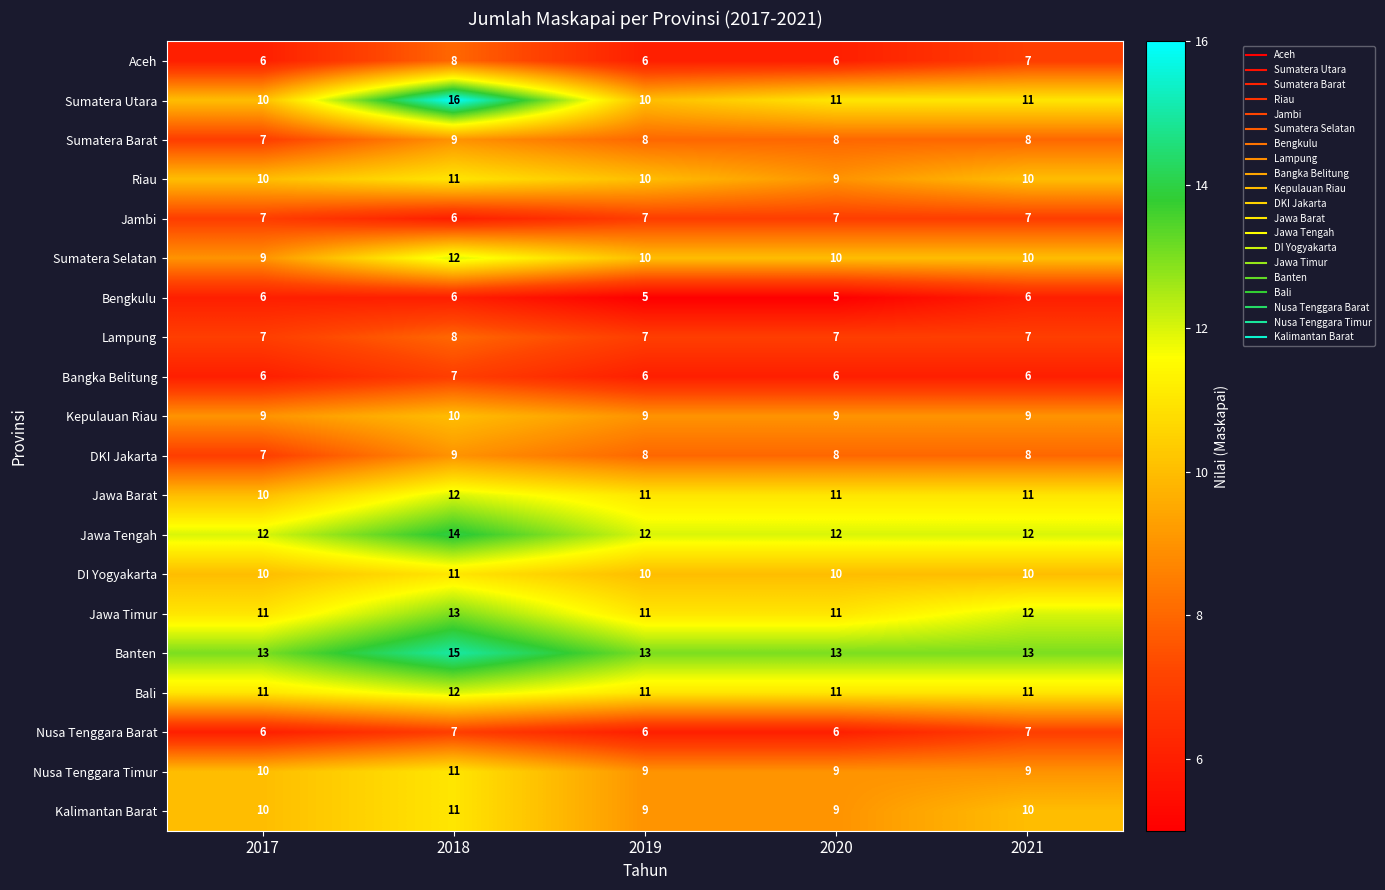

What is the sum of all Jawa Barat values?

55